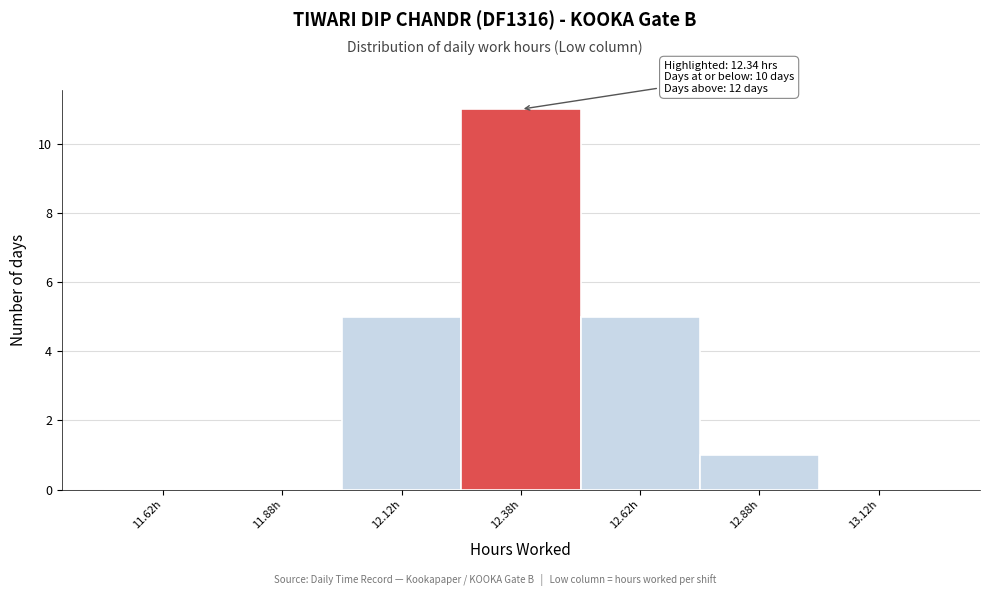

Over which range of the x-axis is the bar tallest?

12.25 to 12.50